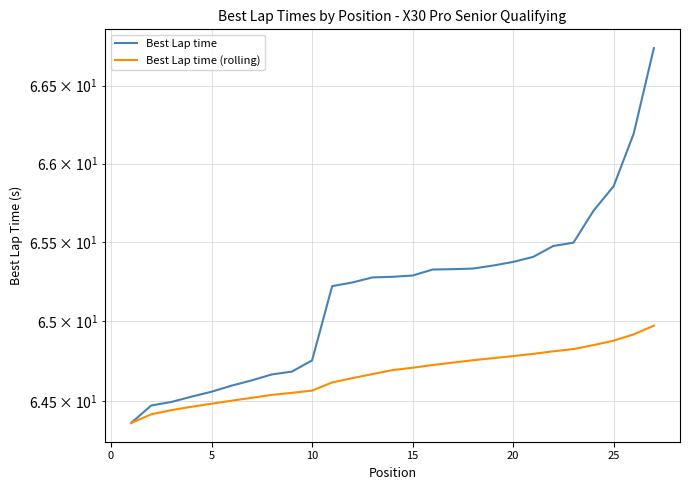

Which series has the largest total across all categories?

Best Lap time